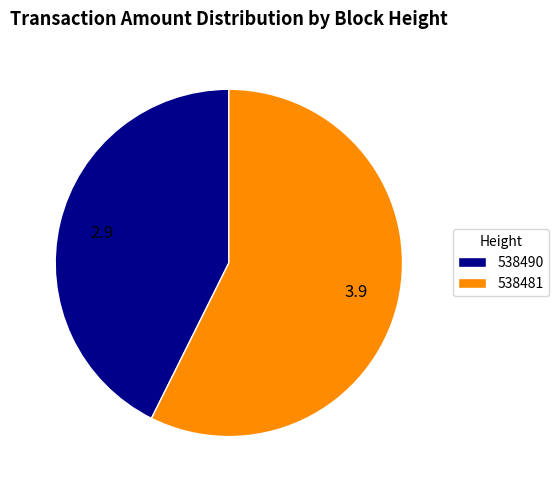

Combined, do 538481 and 538490 account for over 50%?

Yes